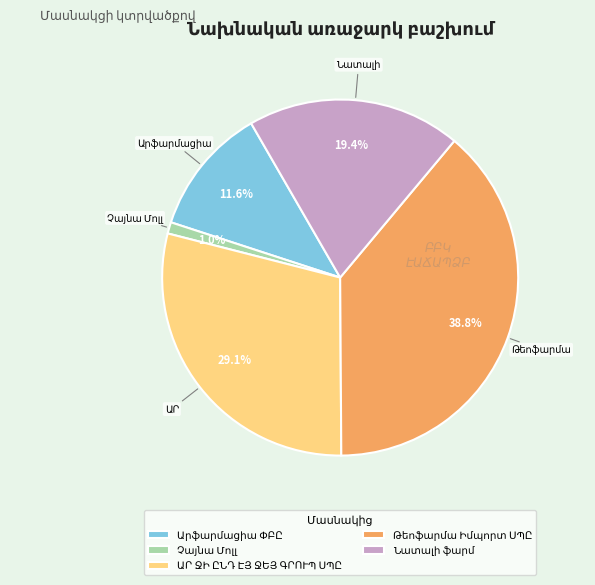

Does any single category account for the majority?

No